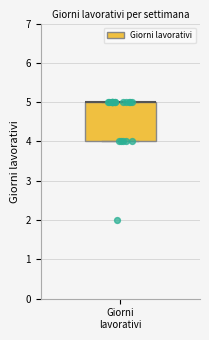

Where is the lower edge of the box for Giorni lavorativi on the y-axis? The values are not printed on the chart, so give them approximately, as read against the axis.

4